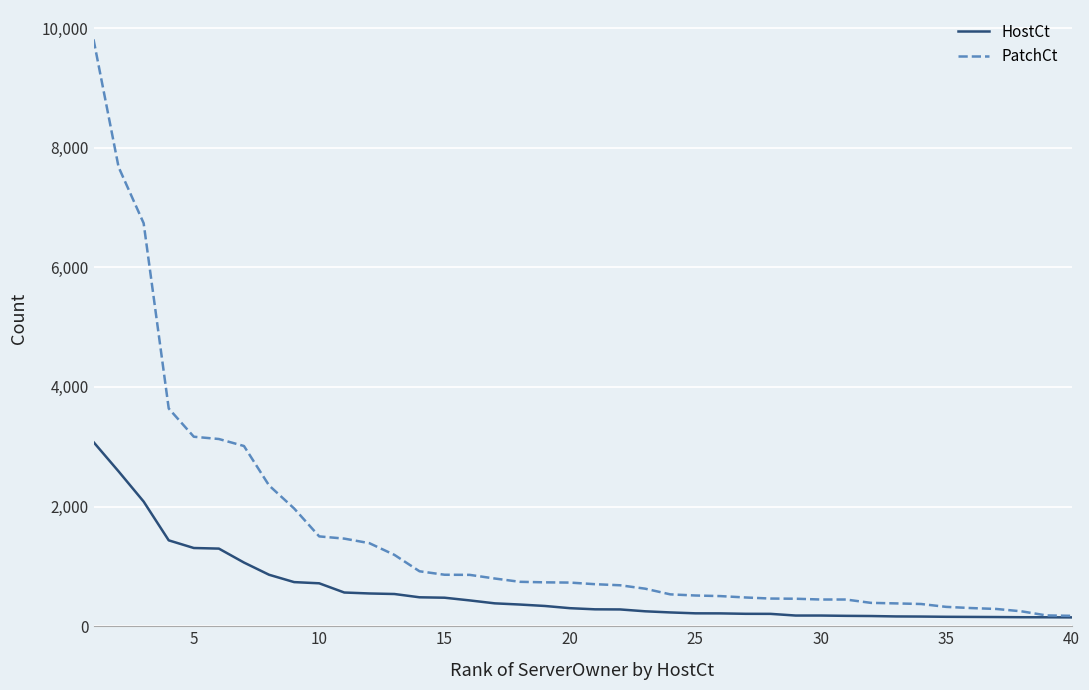

What is the greatest value displayed?

9811